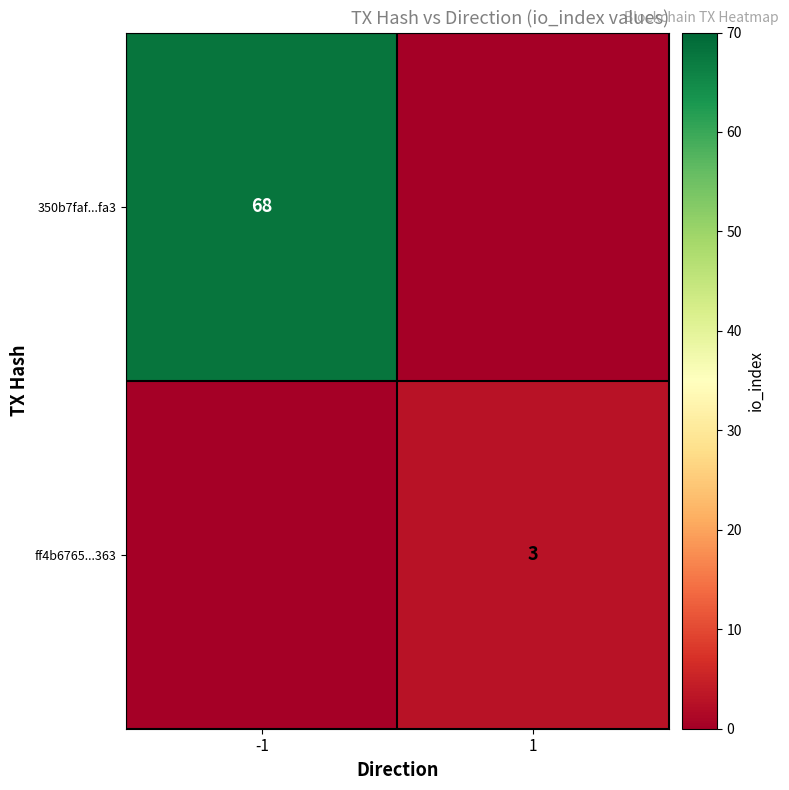

The value of ff4b6765...363 at 1 is 1. True or false?

False